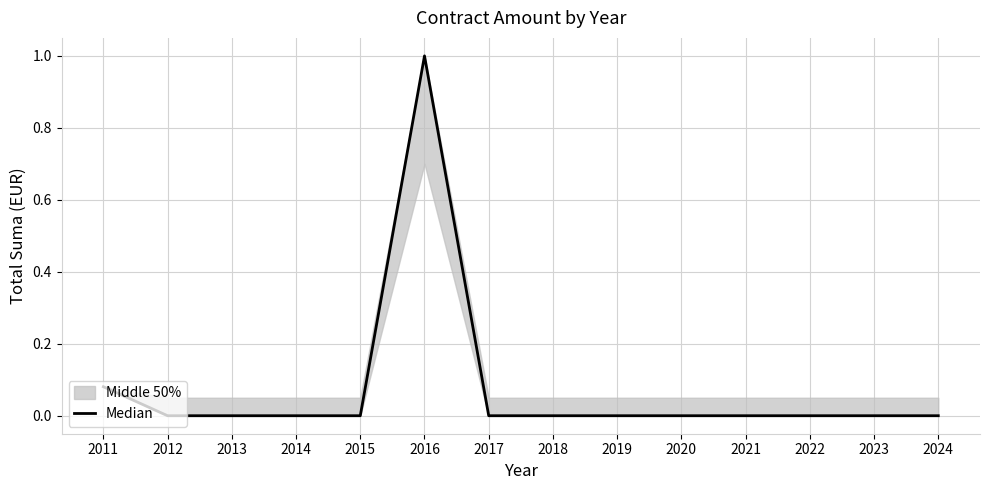

Which has a higher value, 2012 or 2014?

2012